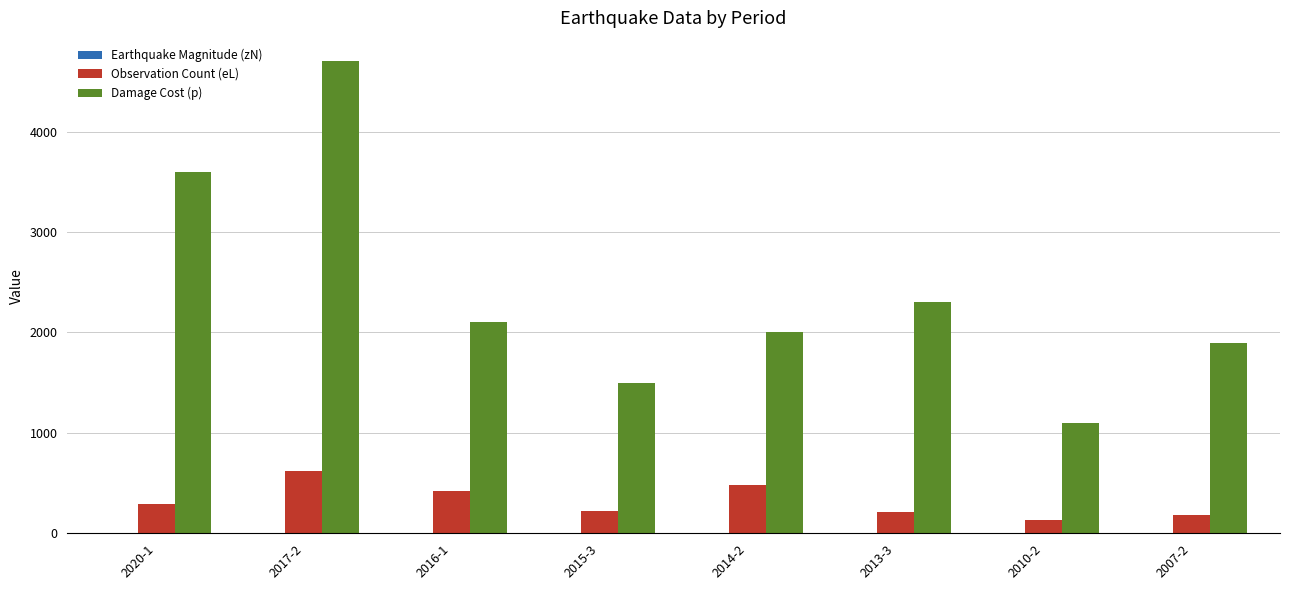

What is the difference between the Observation Count (eL) values at 2015-3 and 2014-2?

260